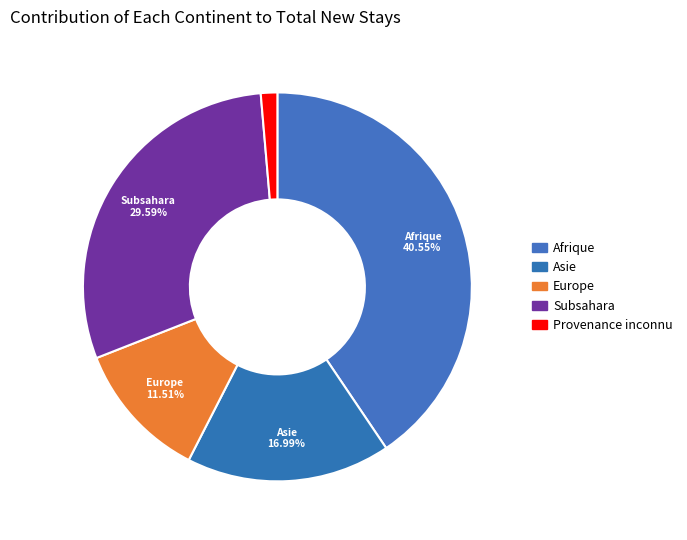

Count the number of slices in the pie.

5